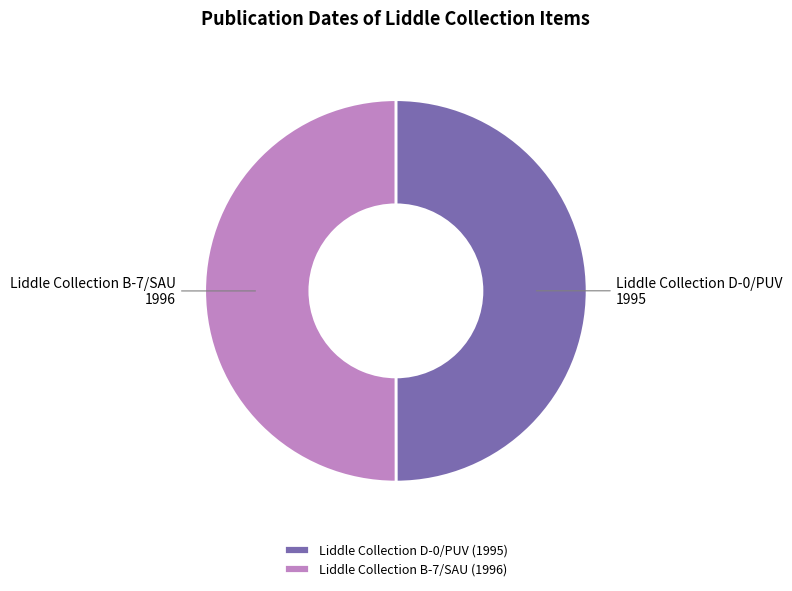

The Liddle Collection B-7/SAU (1996) slice represents 56% of the pie. True or false?

False